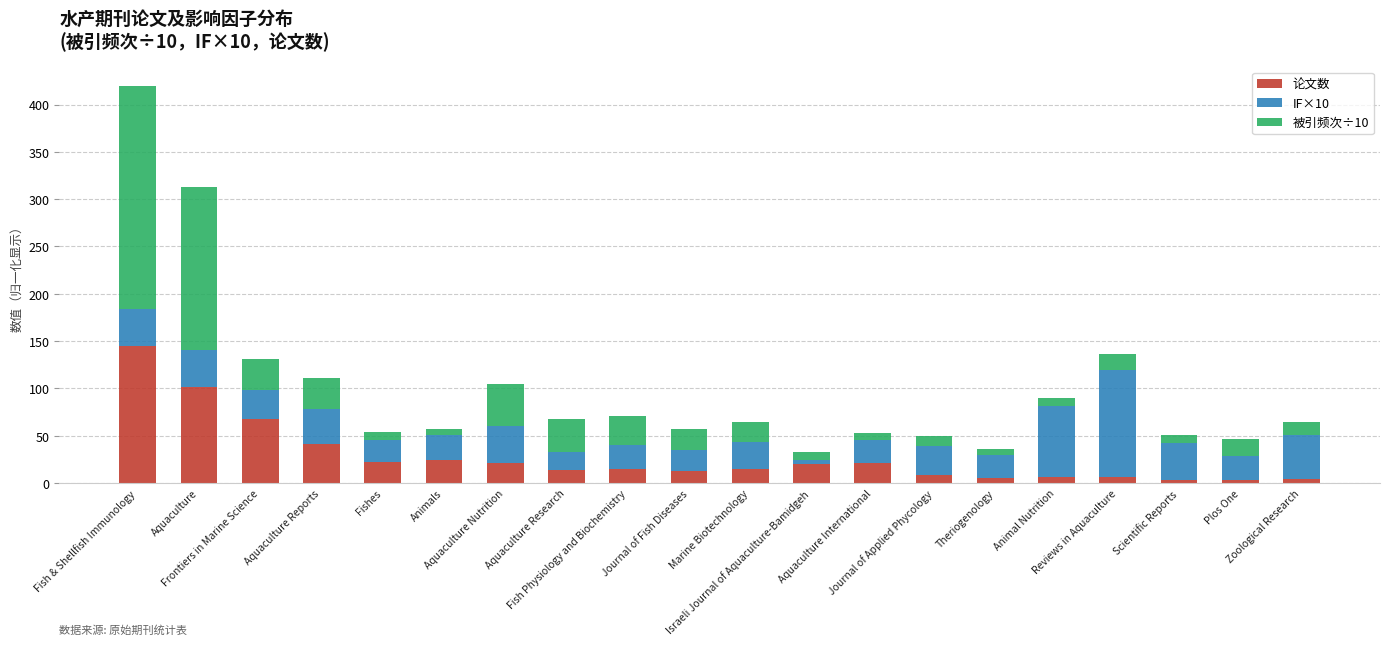

At which category is the sum across all series the highest?

Fish & Shellfish Immunology